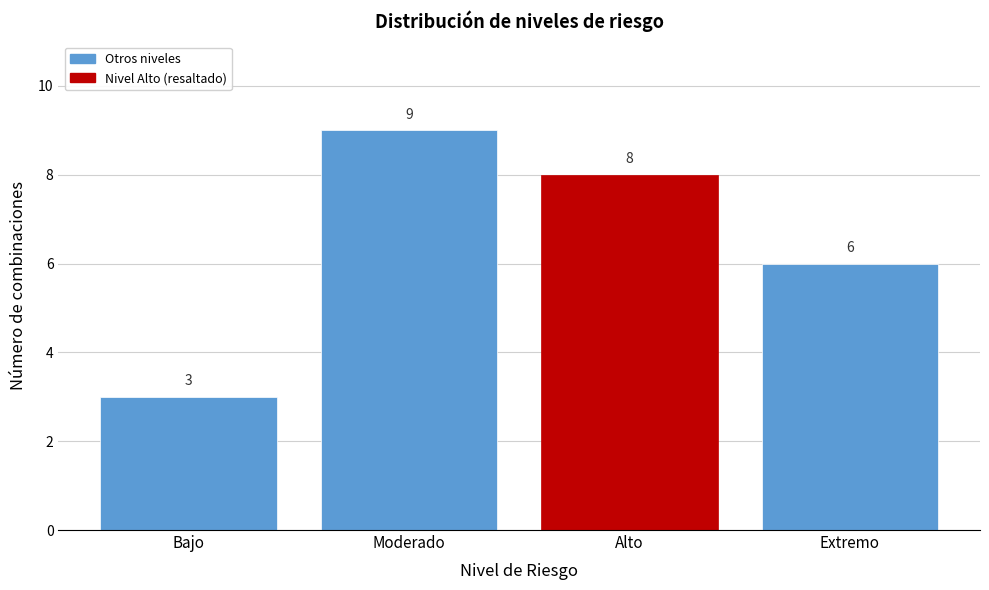

Reading right to left, extract all data points from this chart.

6	8	9	3